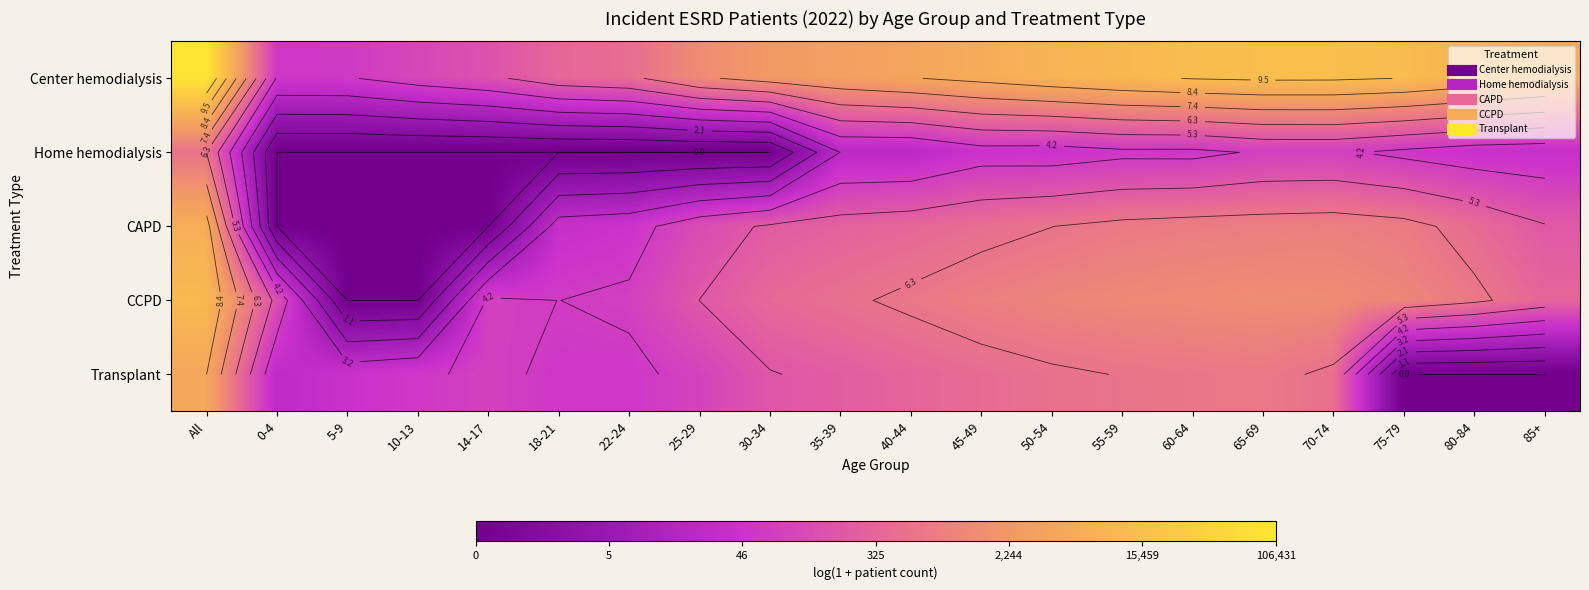

Rank the categories by Center hemodialysis value from highest to lowest.

All, 65-69, 70-74, 60-64, 75-79, 55-59, 80-84, 50-54, 45-49, 85+, 40-44, 35-39, 30-34, 25-29, 22-24, 18-21, 14-17, 10-13, 5-9, 0-4